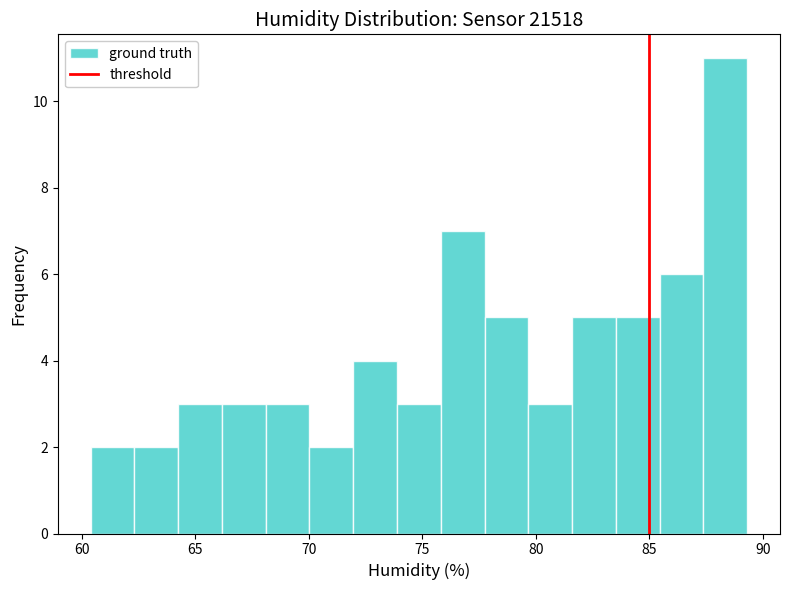

Read against the x-axis, roughly where is the centre of the tallest bar?

88.5